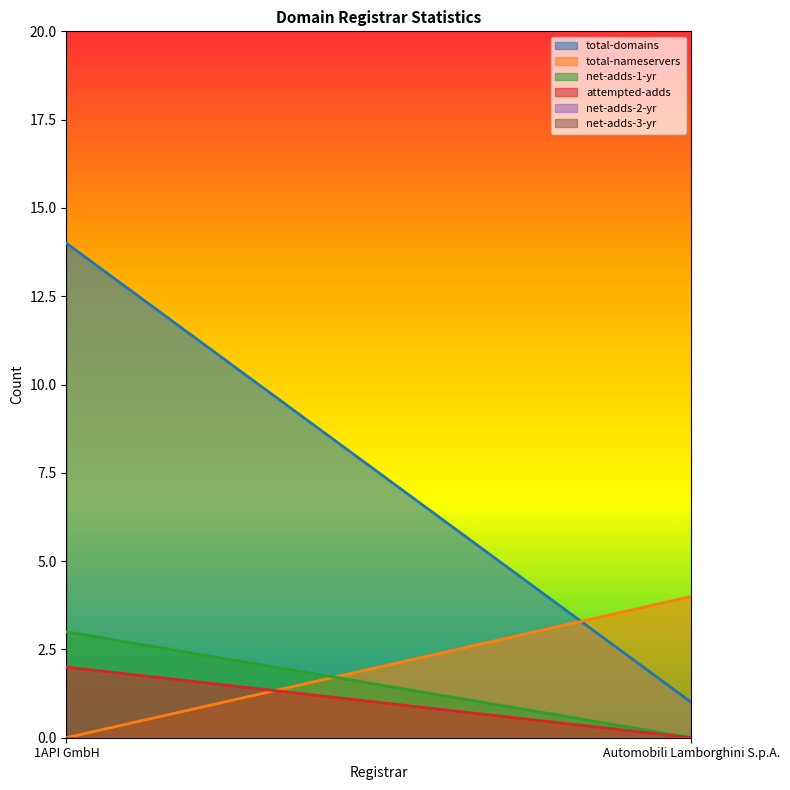

List the labels in order of net-adds-3-yr value, largest first.

1API GmbH, Automobili Lamborghini S.p.A.